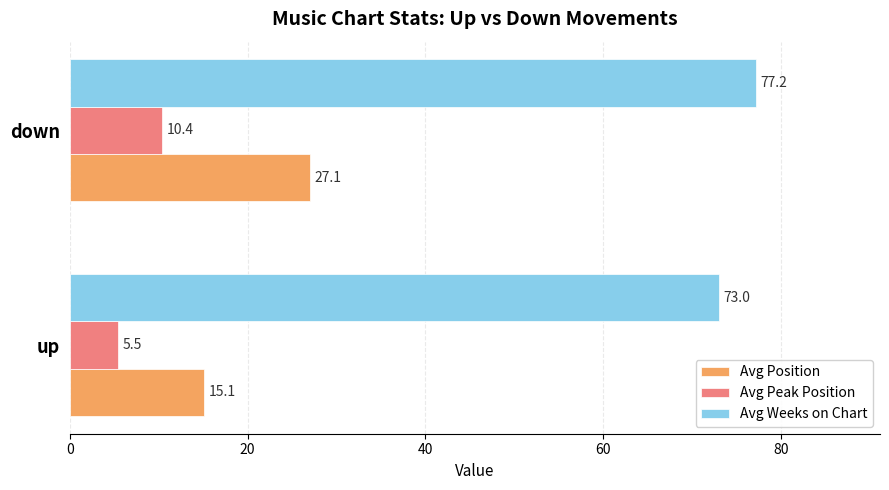

Which series has the largest range (max minus min)?

Avg Position